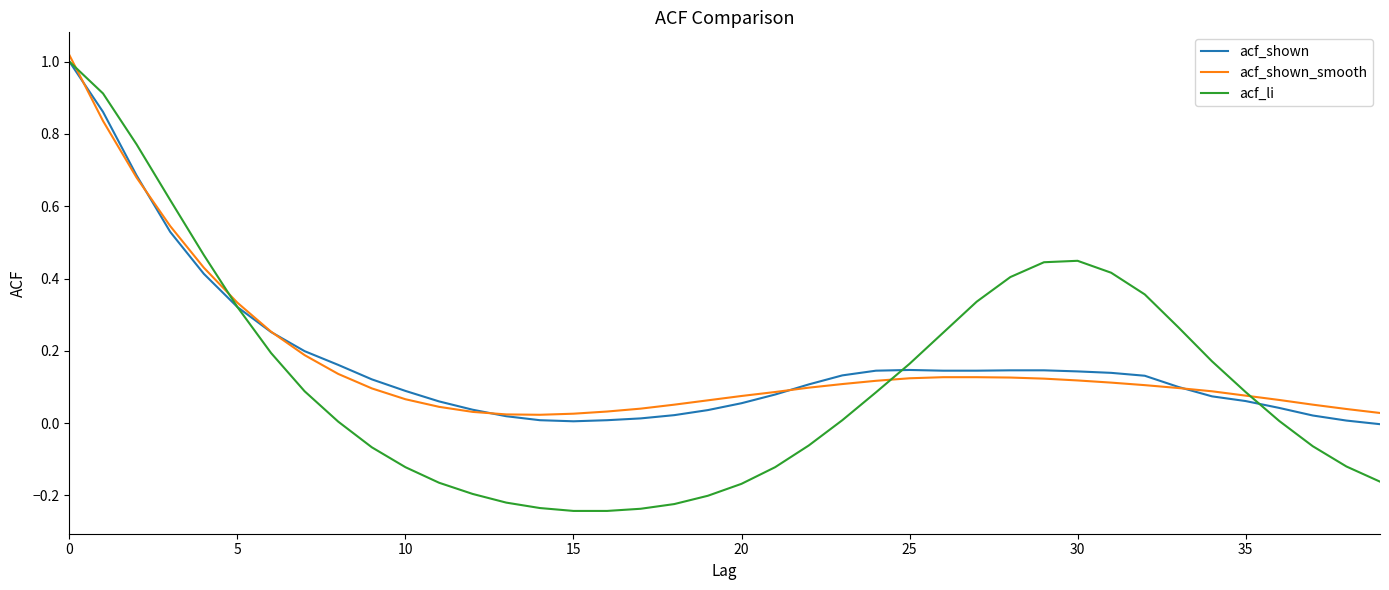

Which series has the largest range (max minus min)?

acf_li